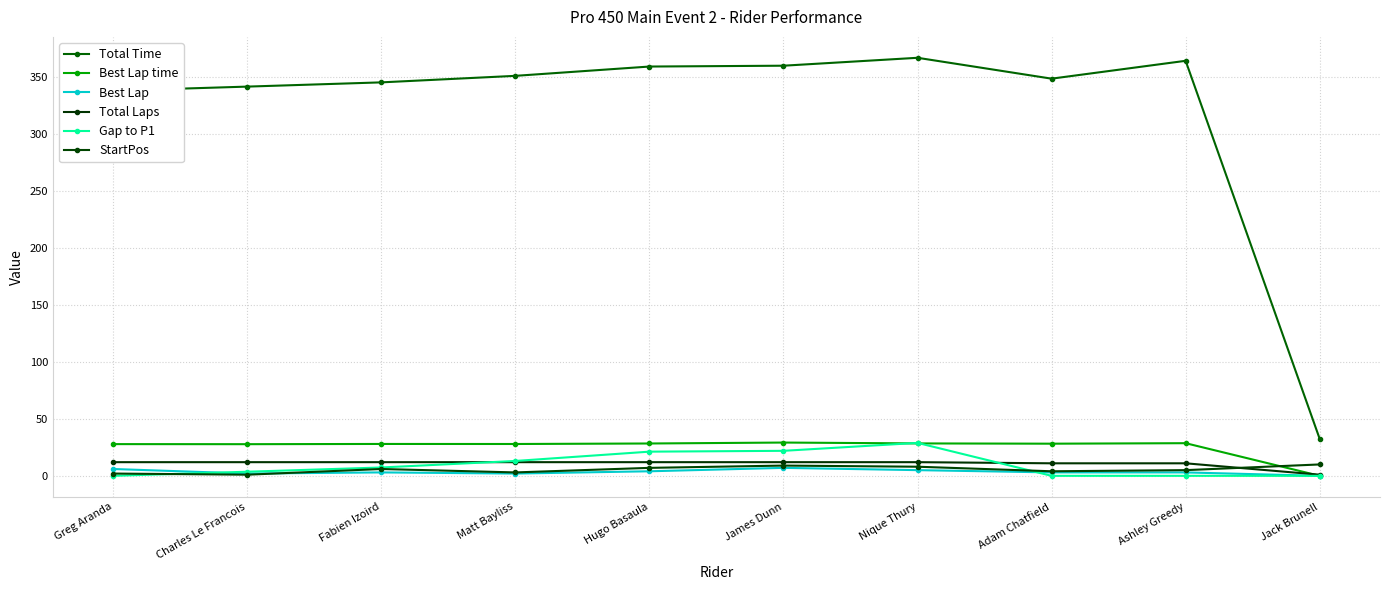

At how many categories does at least one series exceed 23?

10